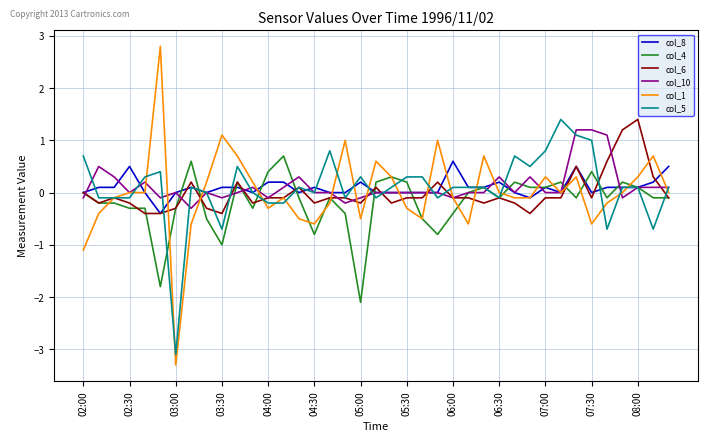

Which series has the widest spread of values?

col_1